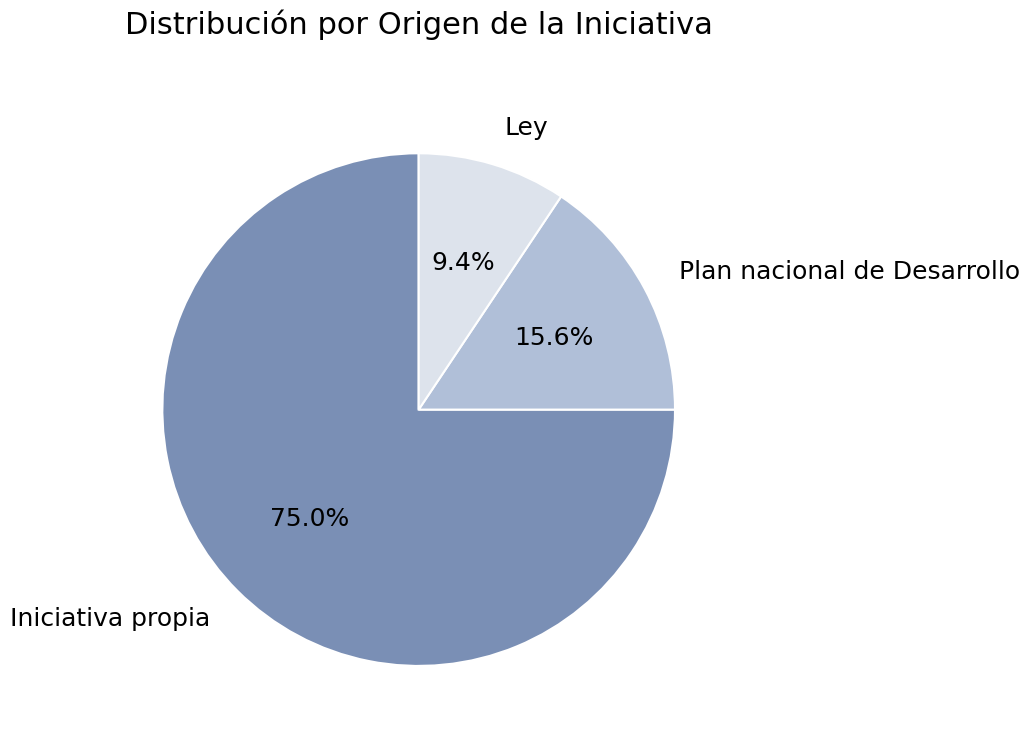

Which category accounts for the majority?

Iniciativa propia